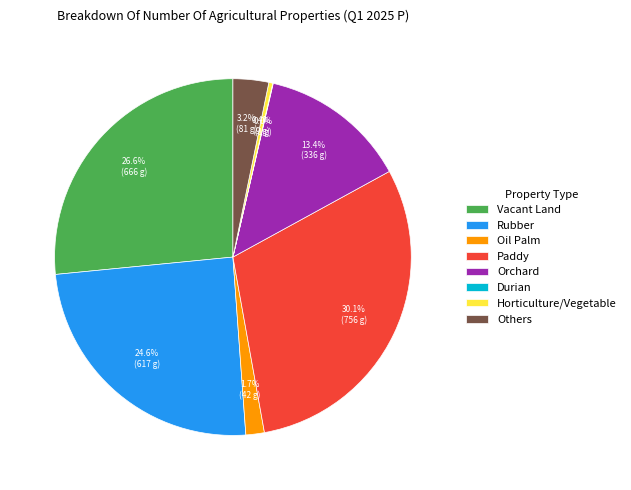

Does Orchard represent more than half of the total?

No